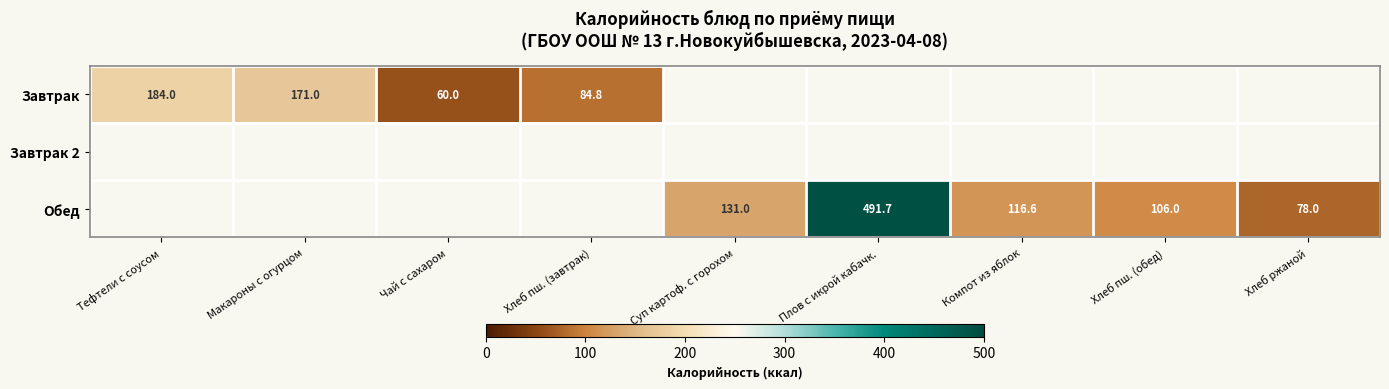

What is the smallest value displayed?

60.0